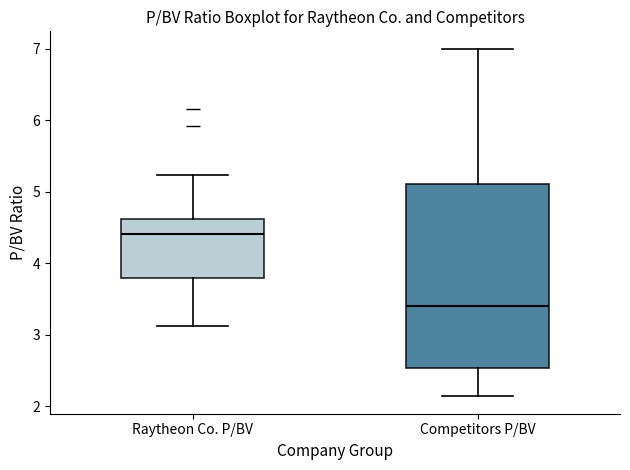

Reading left to right, read every box against the y-axis: the position of its median line, the range the box covers, and the ends of its whiskers. The values are not printed on the chart, so give them approximately, as read against the axis.

Raytheon Co. P/BV: median 4.4, box 3.8 to 4.6, whiskers 3.1 to 5.2
Competitors P/BV: median 3.4, box 2.5 to 5.1, whiskers 2.1 to 7.0